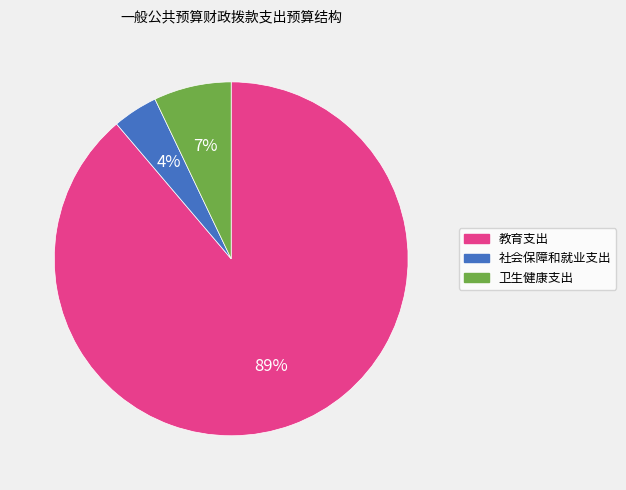

To the nearest percent, what is the difference between the 社会保障和就业支出 and 教育支出 slice percentages?

85%